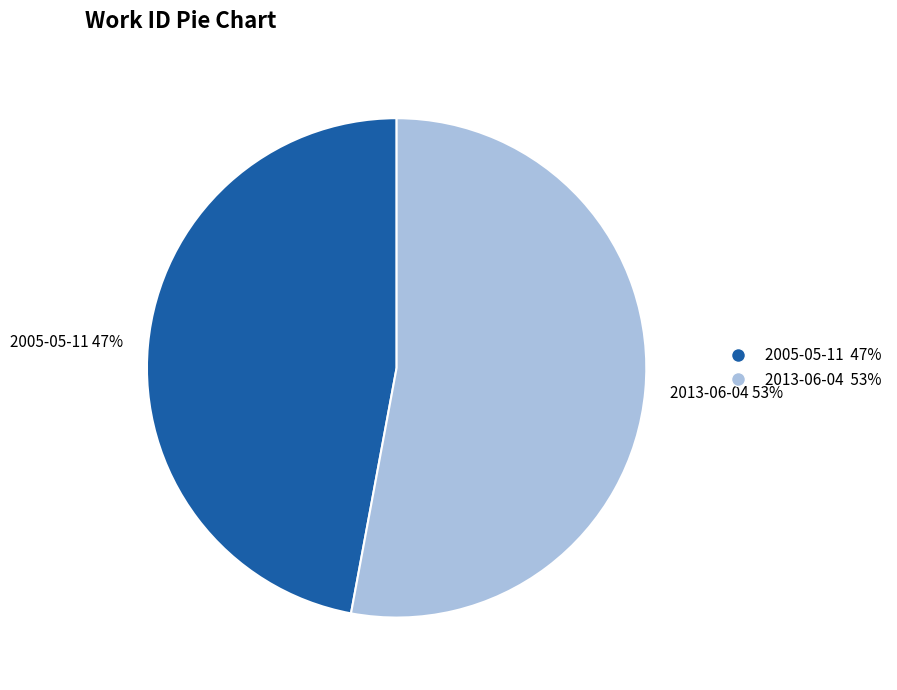

Does any single category account for the majority?

Yes